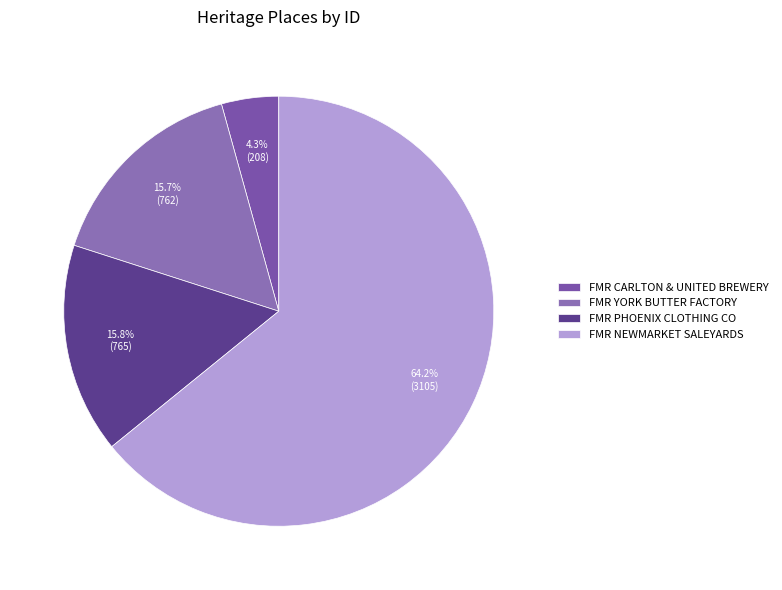

Which slice is the largest?

FMR NEWMARKET SALEYARDS